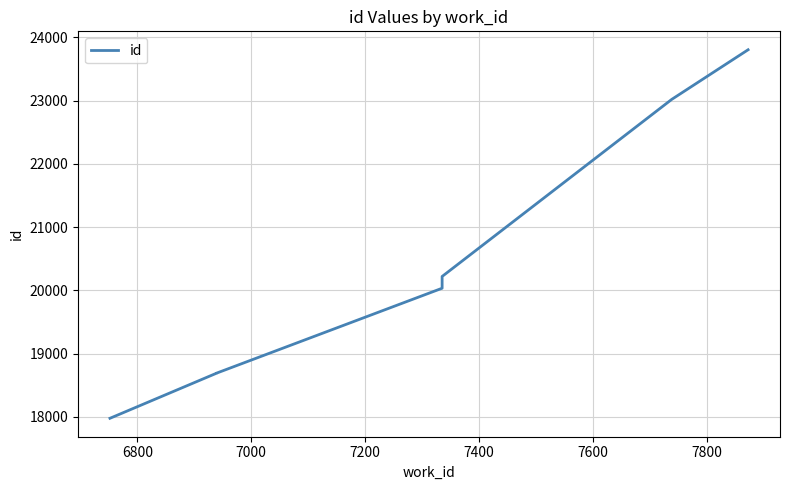

Where is the data nearest to the value 20890?

7400